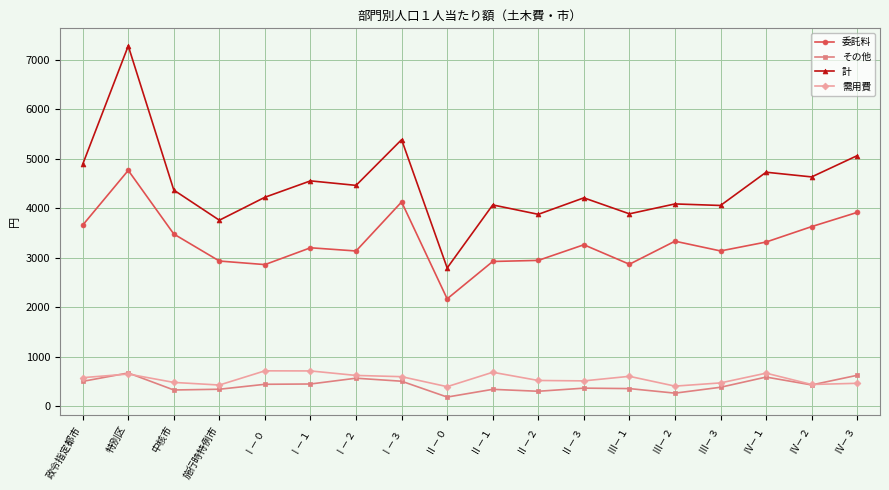

True or false: 計 and その他 intersect in this chart.

False